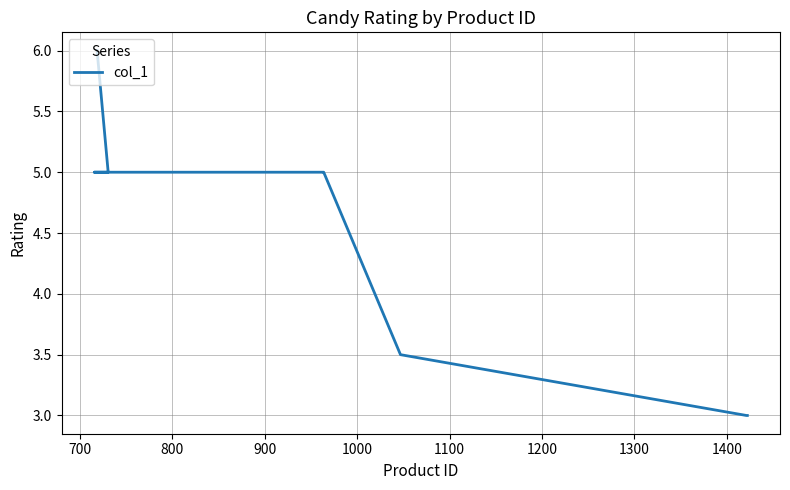

Count the number of values greater than 5.

1